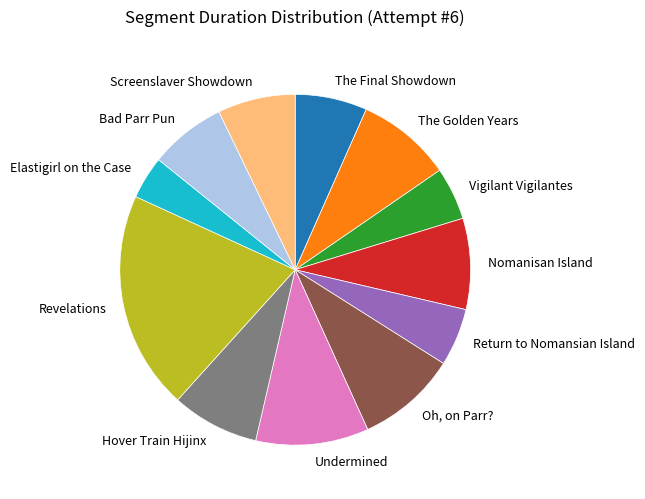

What is the smallest slice in the pie chart?

Elastigirl on the Case